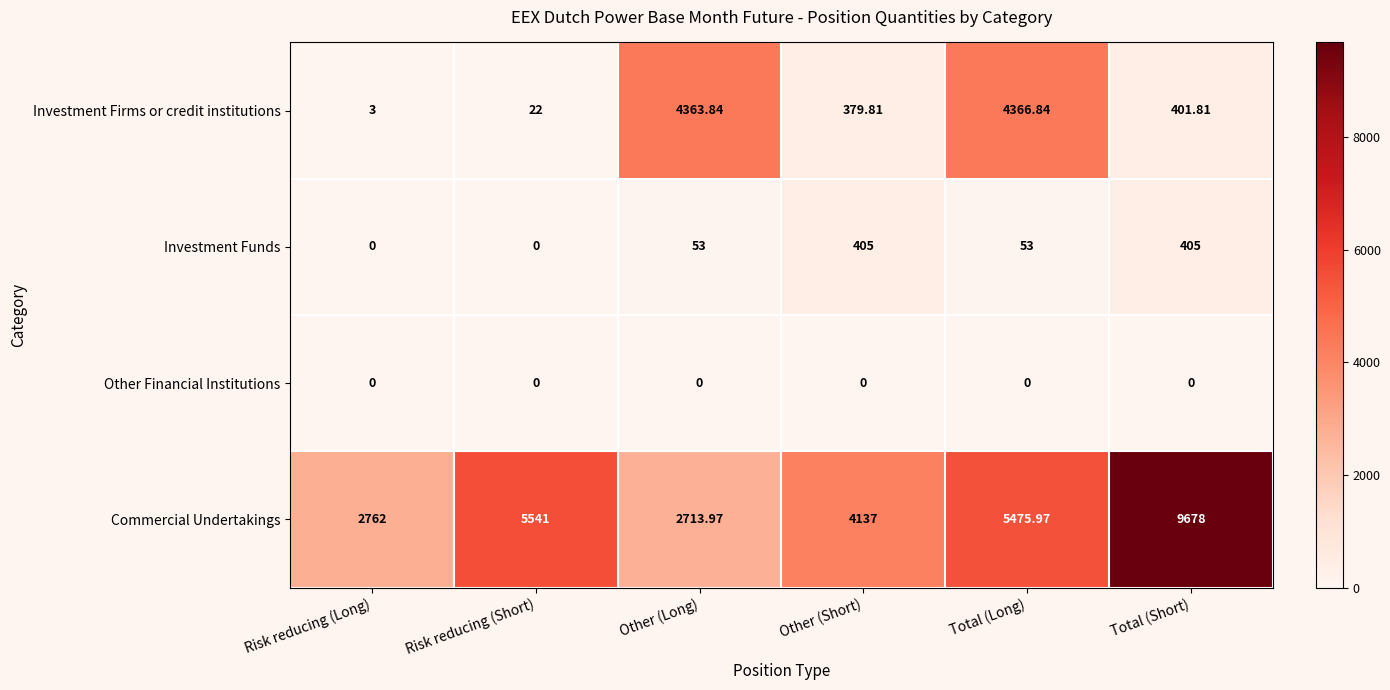

At Other (Short), list the series in order from smallest to largest.

Other Financial Institutions, Investment Firms or credit institutions, Investment Funds, Commercial Undertakings